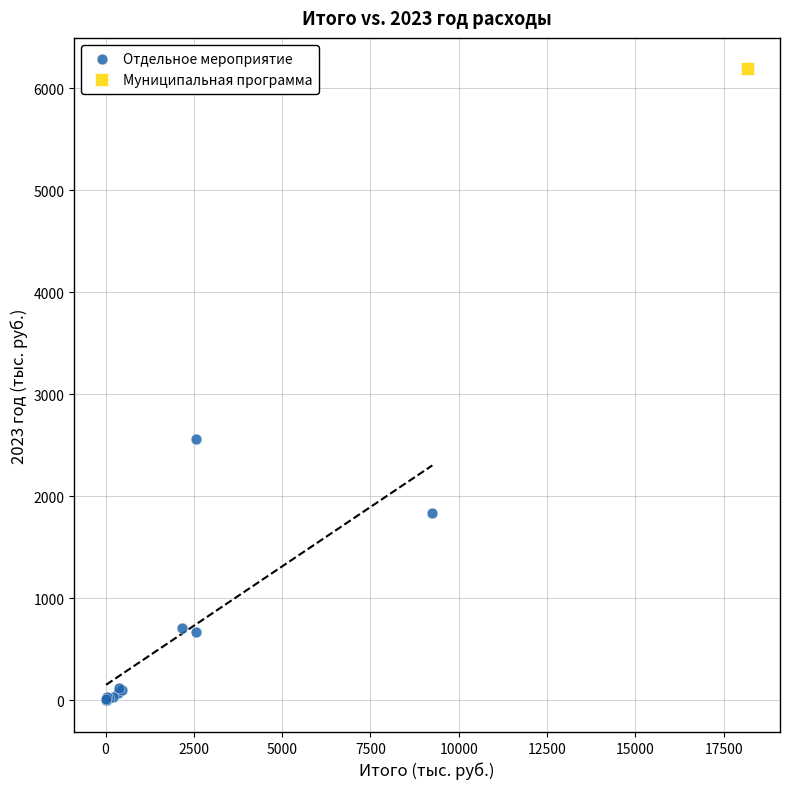

What are all the series names shown in the legend?

Отдельное мероприятие, Муниципальная программа